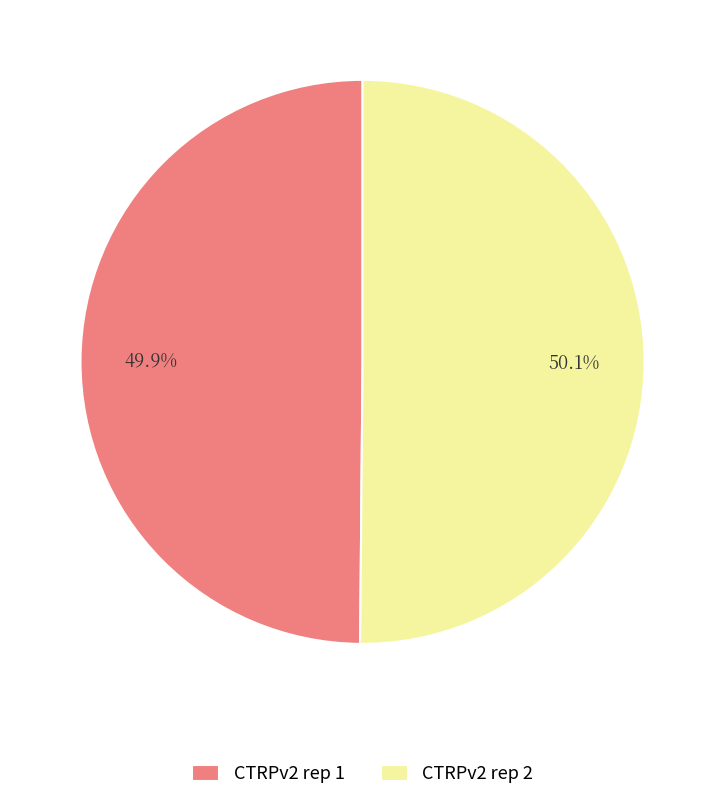

What percentage is NOT represented by CTRPv2 rep 2?

49.9%